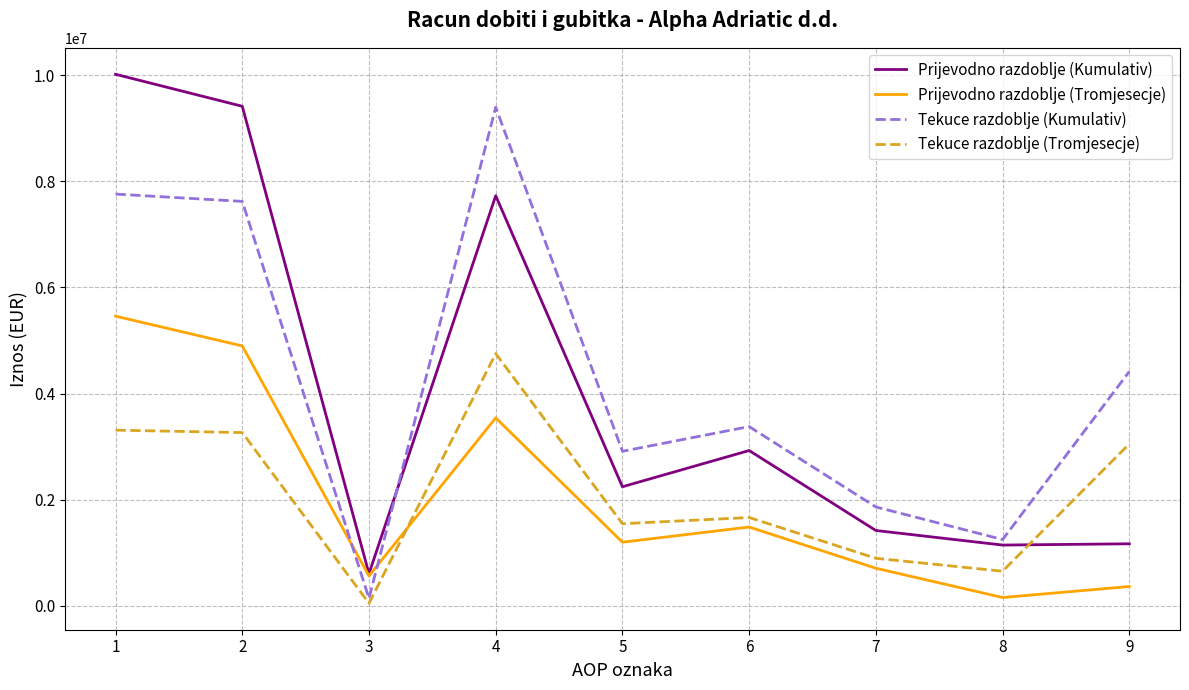

How many intersections are there between Prijevodno razdoblje (Kumulativ) and Tekuce razdoblje (Tromjesecje)?

1